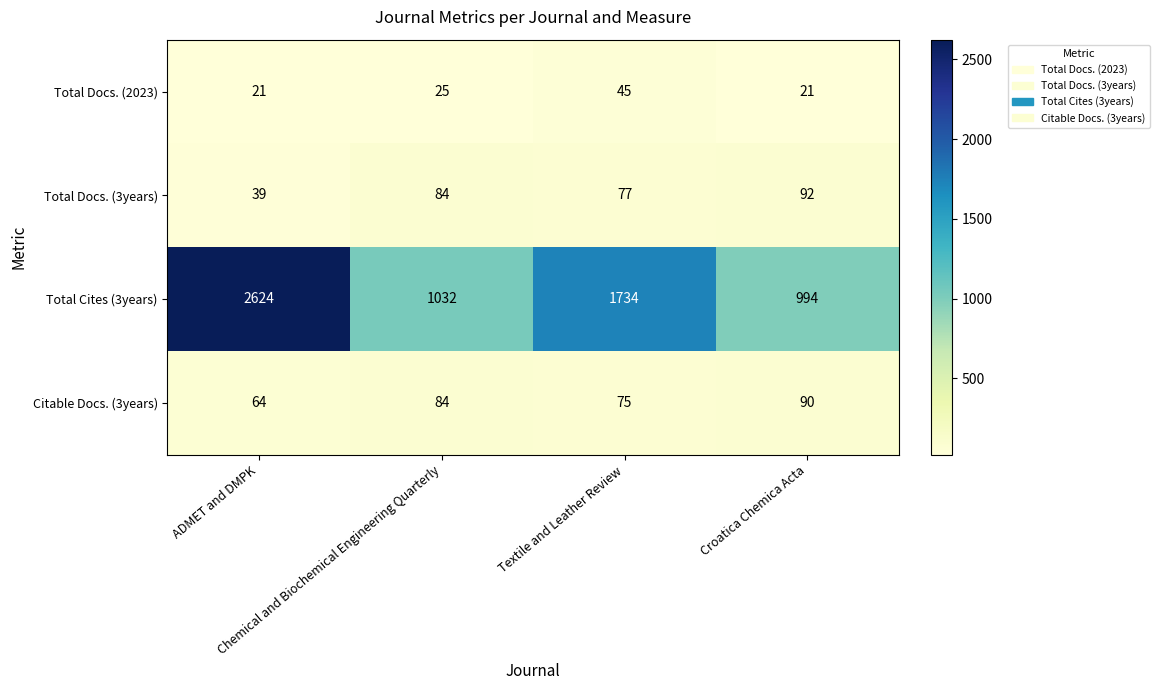

At how many categories does at least one series exceed 202?

4